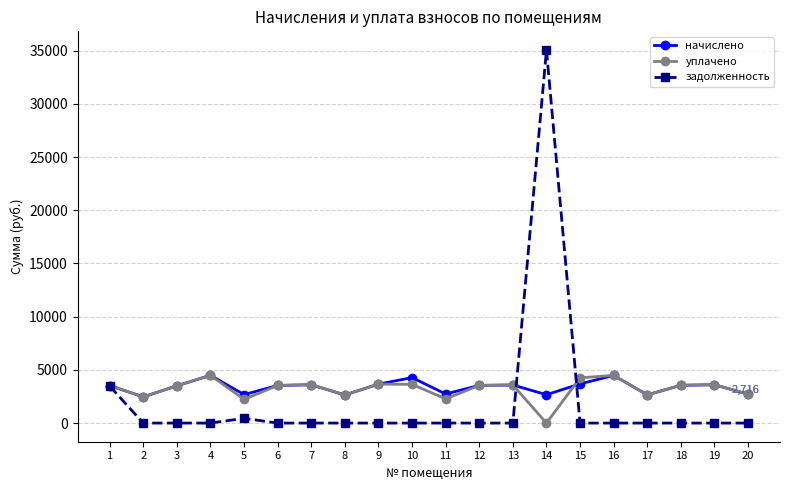

At which category does начислено reach its first local valley?

2